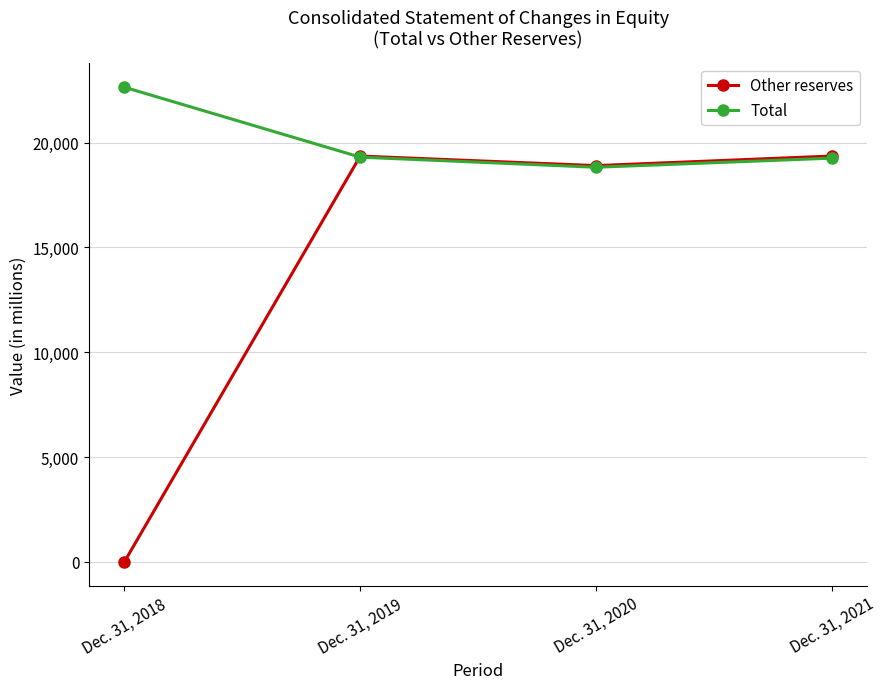

True or false: Total has a value of 26377 at Dec. 31, 2020.

False